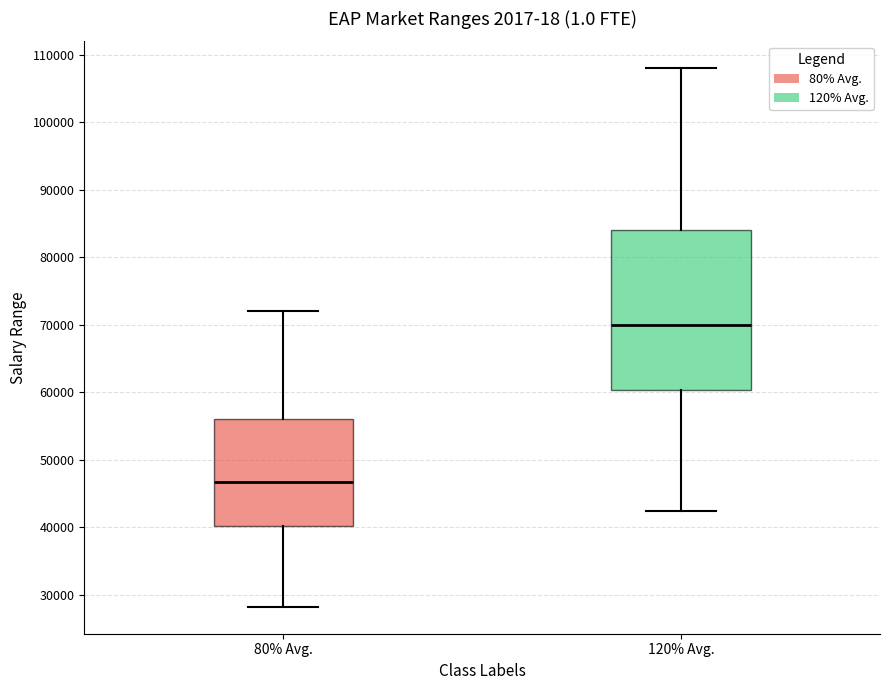

Which box is the tallest, from its lower edge to its upper edge?

120% Avg.